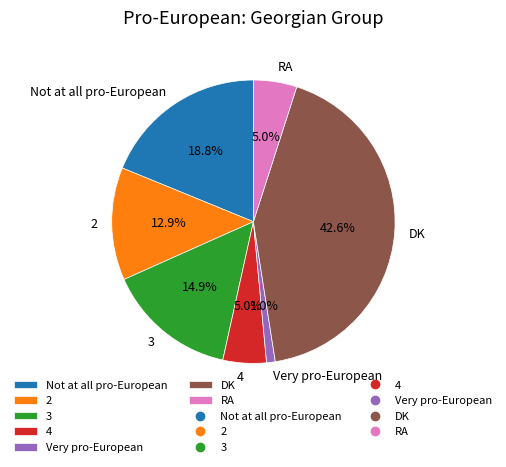

Which slice is the largest?

DK